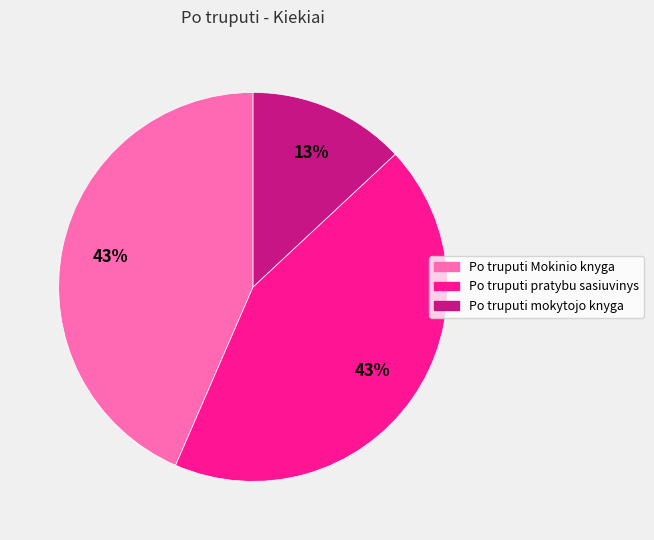

True or false: Po truputi pratybu sasiuvinys accounts for 58% of the total.

False